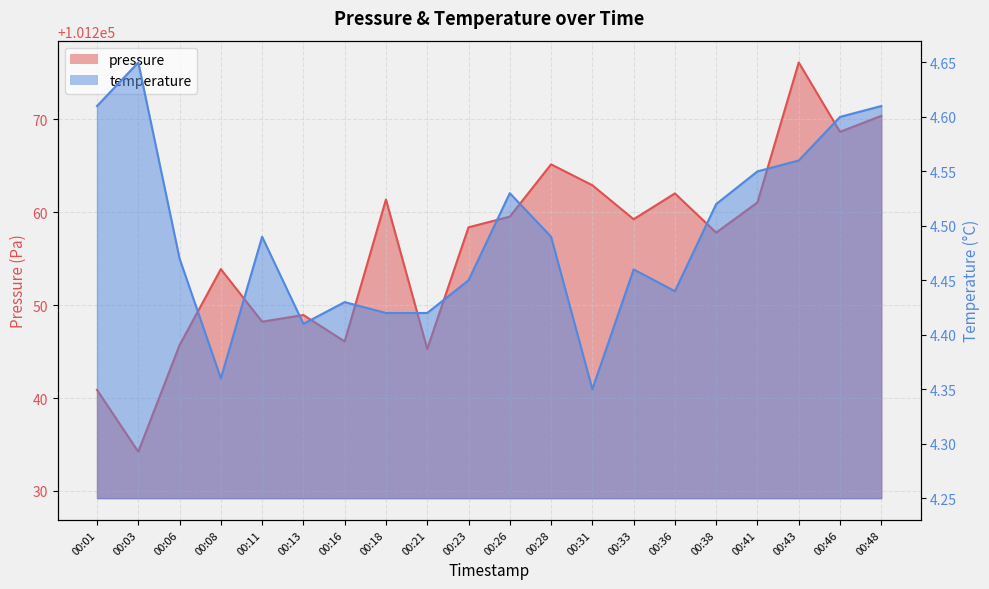

Which series has the largest range (max minus min)?

pressure